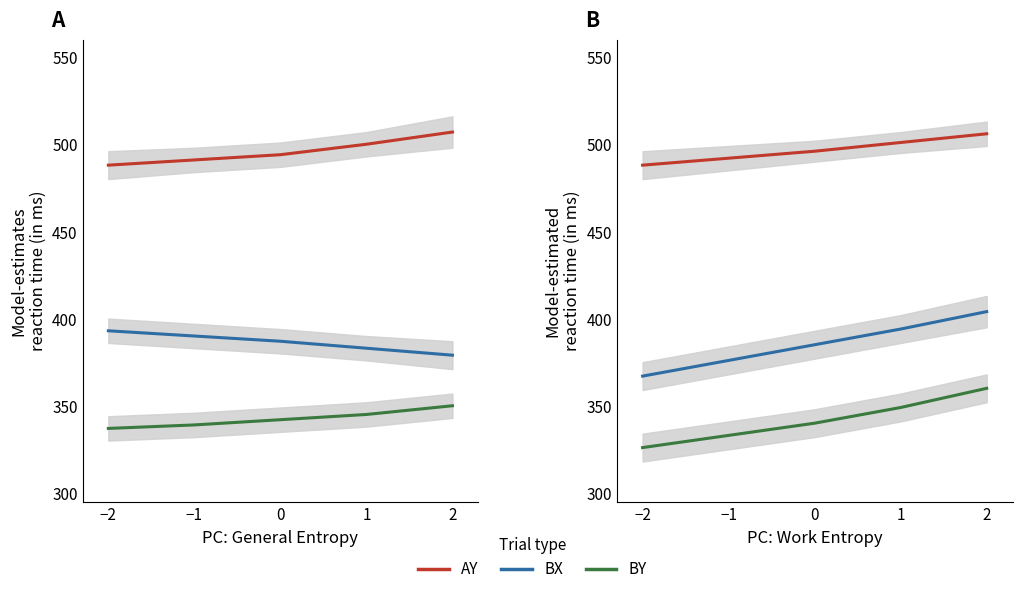

What is the total value across all series at 1?

1244